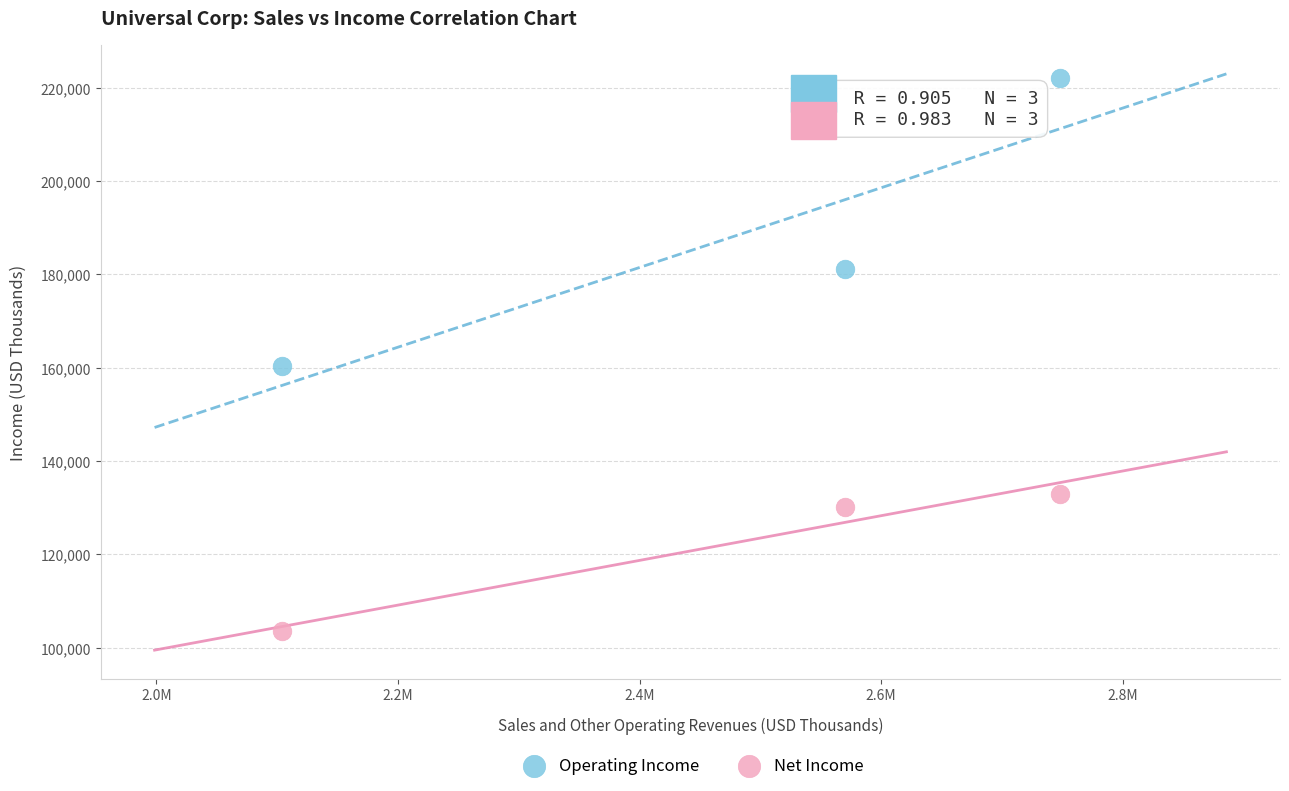

Which series has the largest Y range (max minus min)?

Operating Income